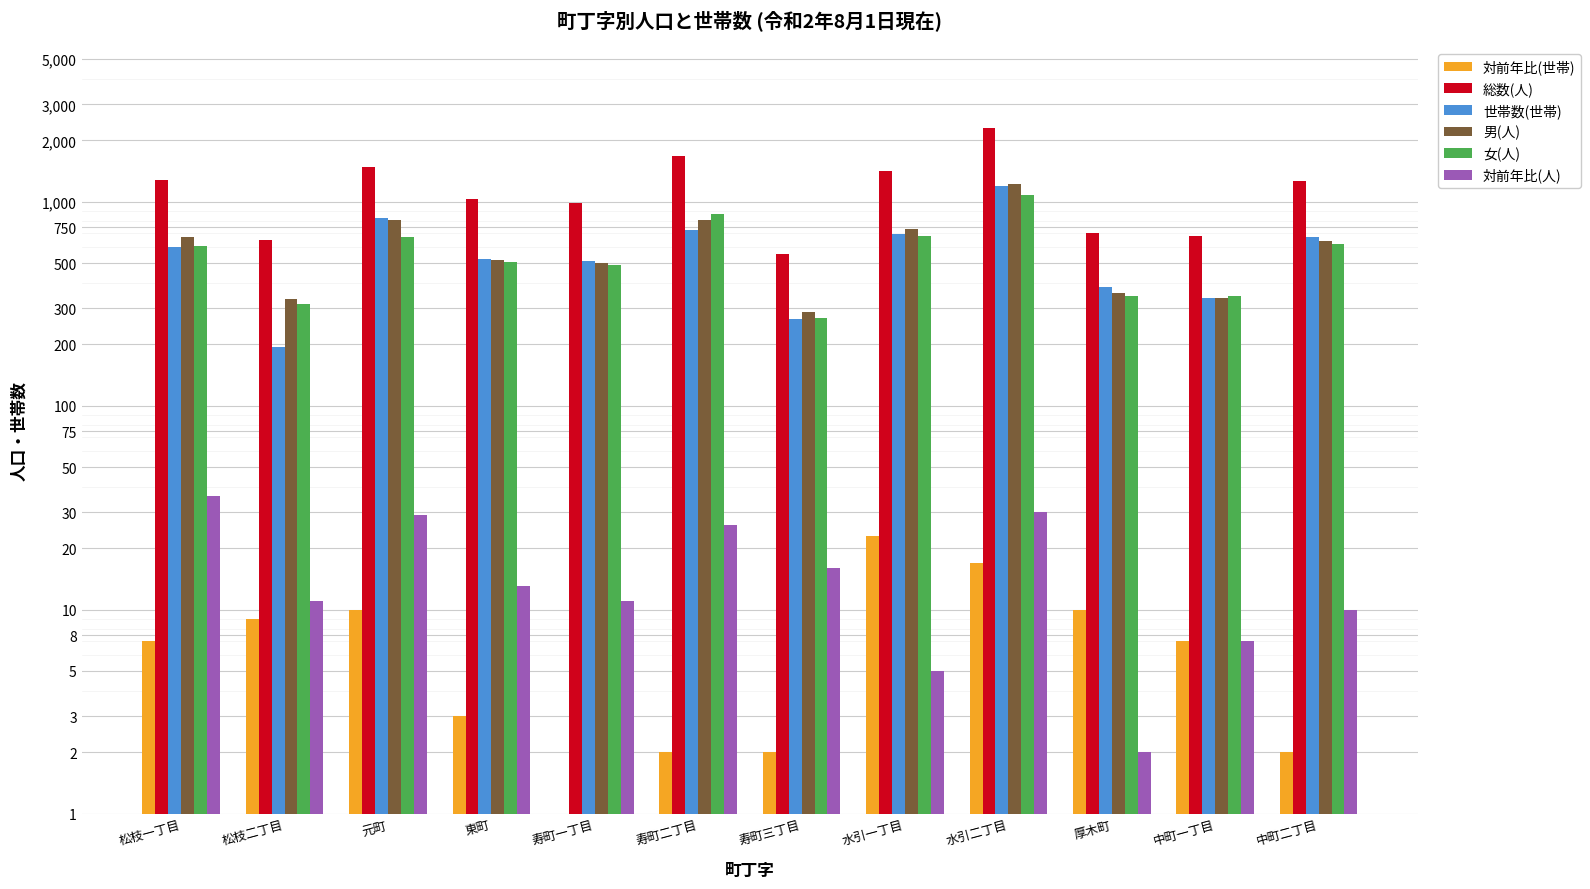

What is the total value across all series at 寿町二丁目?

4112